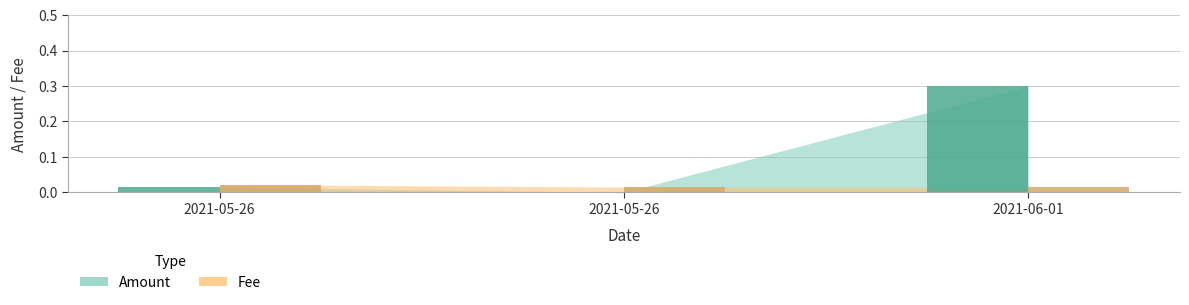

At which category is the sum across all series the highest?

2021-06-01